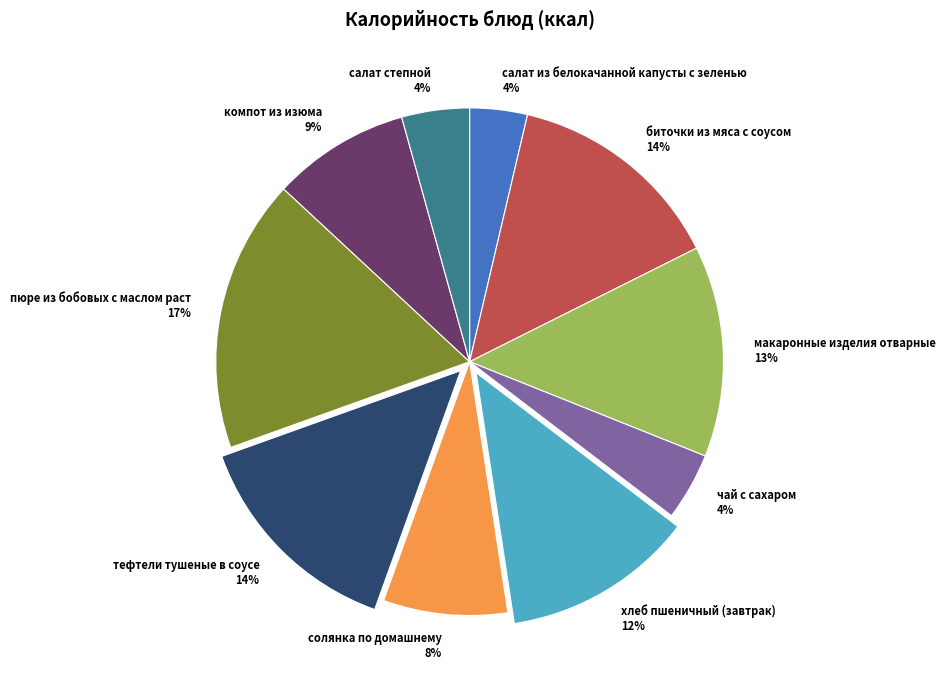

Does any single category account for the majority?

No